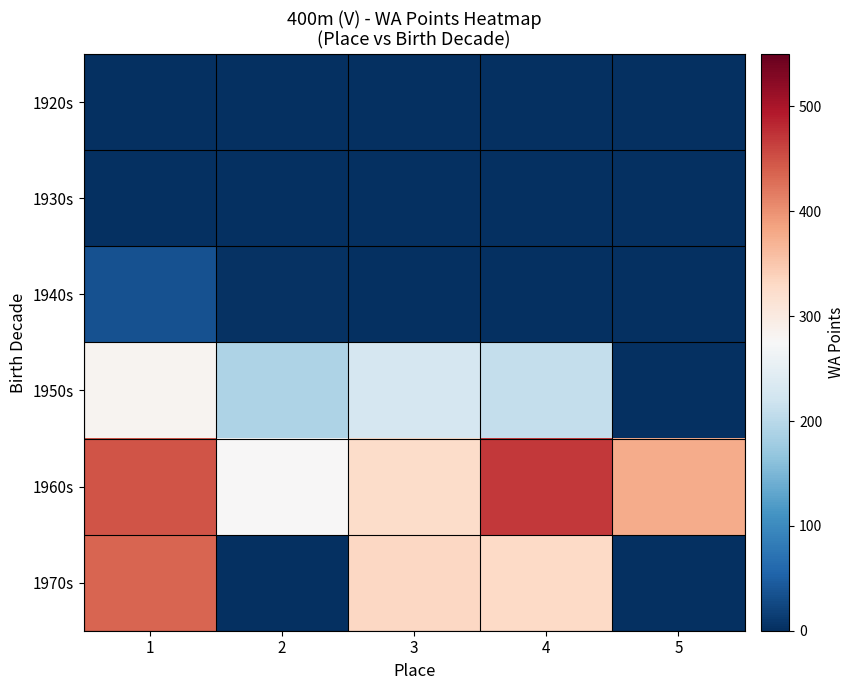

Reading right to left, transcribe all the data shown in this chart.

1920s: 5=0.0	4=0.0	3=0.0	2=0.0	1=0.0
1930s: 5=0.0	4=0.0	3=0.0	2=0.0	1=2.0
1940s: 5=0.0	4=0.0	3=0.0	2=4.0	1=36.0
1950s: 5=0.0	4=210.5	3=229.5	2=190.0	1=283.0
1960s: 5=378.0	4=470.0	3=326.5	2=276.0	1=448.5
1970s: 5=0.0	4=329.0	3=333.0	2=0.0	1=435.0